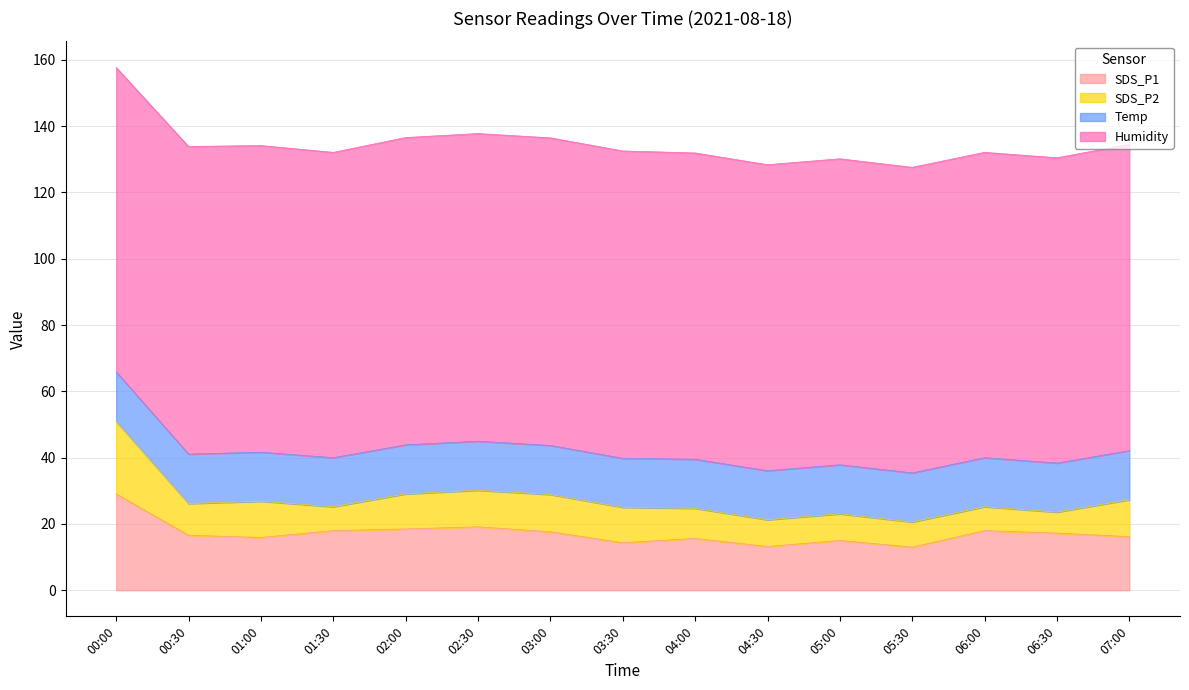

At which label is SDS_P1 closest to 21?

02:30